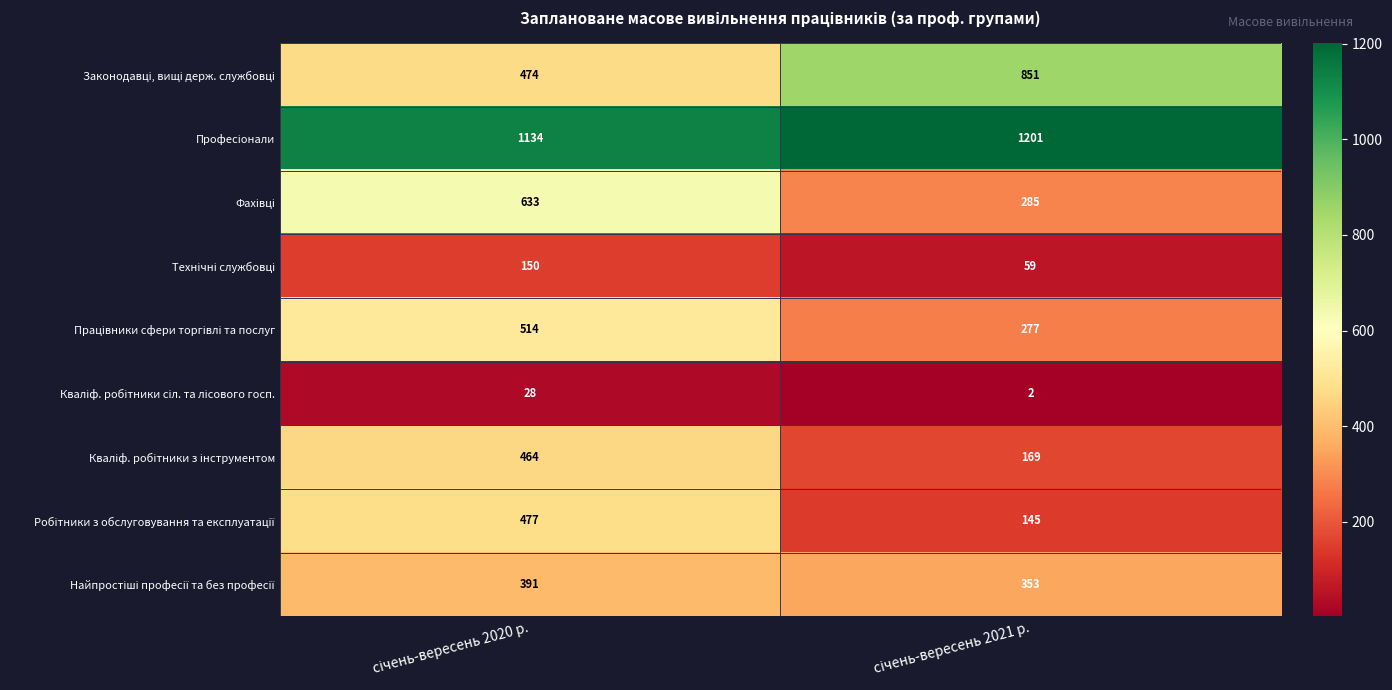

What is the total value across all series at січень-вересень 2021 р.?

3342